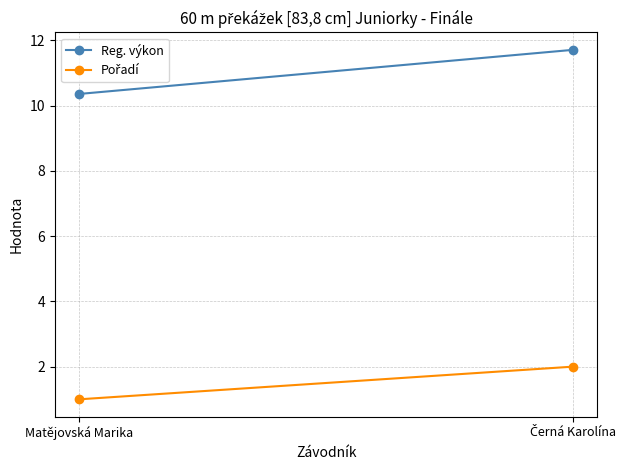

What is the lowest value of the Reg. výkon series?

10.4